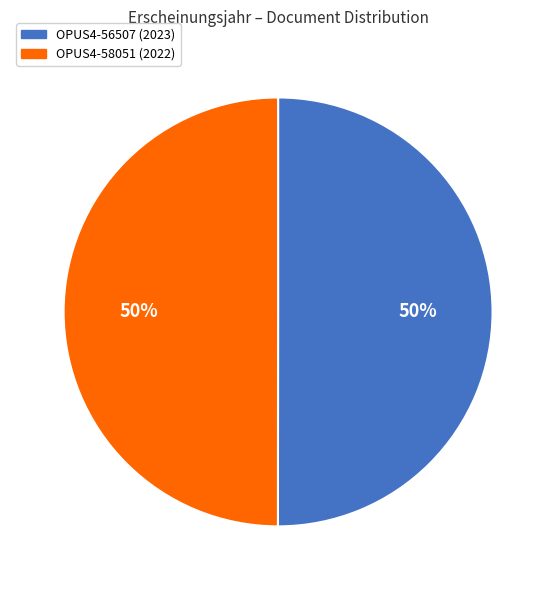

The OPUS4-56507 slice represents 50% of the pie. True or false?

True